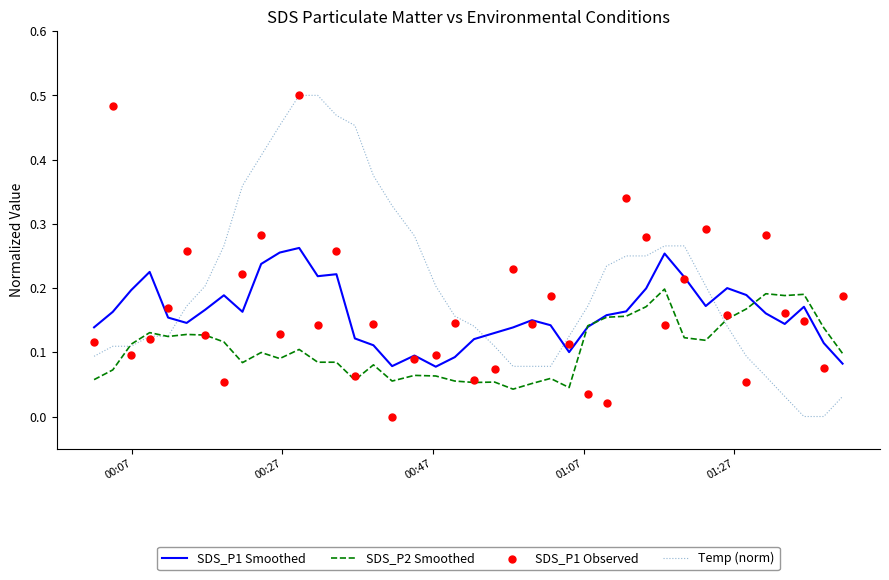

At how many categories does at least one series exceed 0?

40